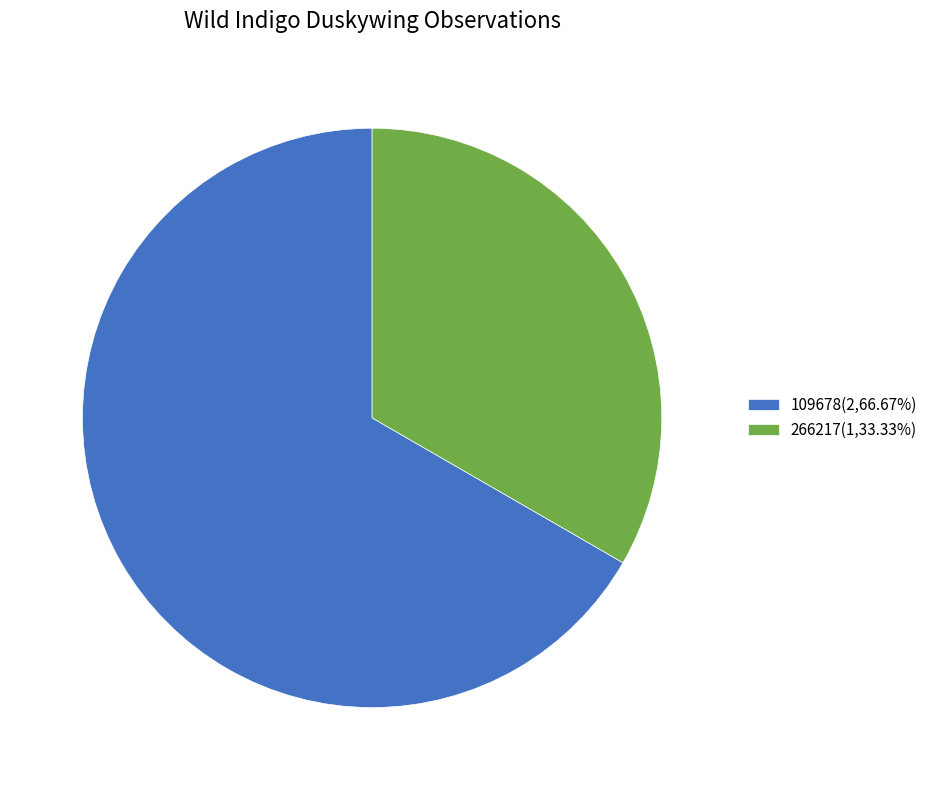

Is there a majority slice in this chart?

Yes